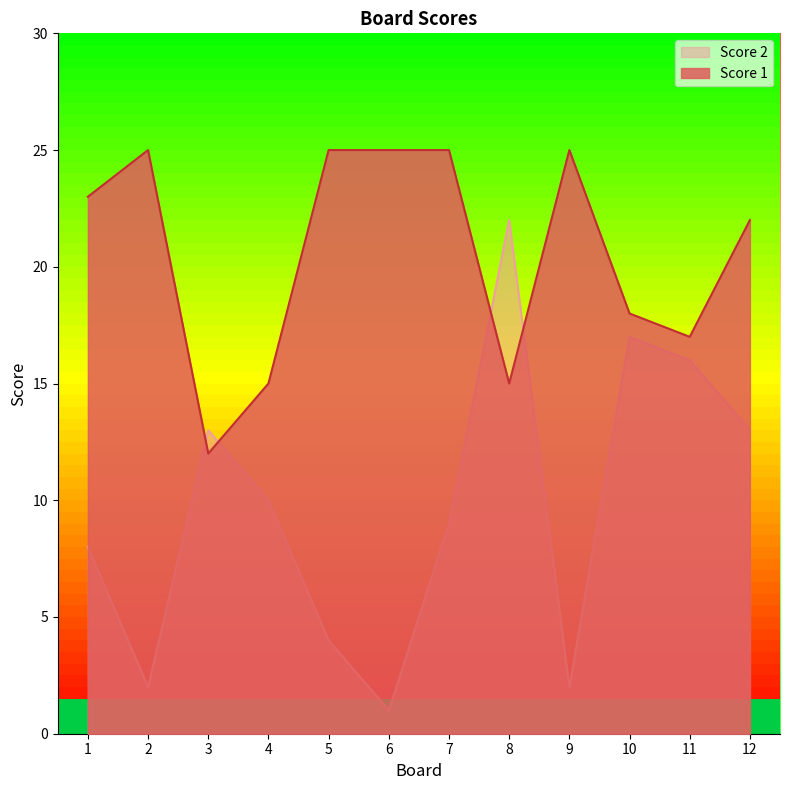

Which series has the largest range (max minus min)?

Score 2